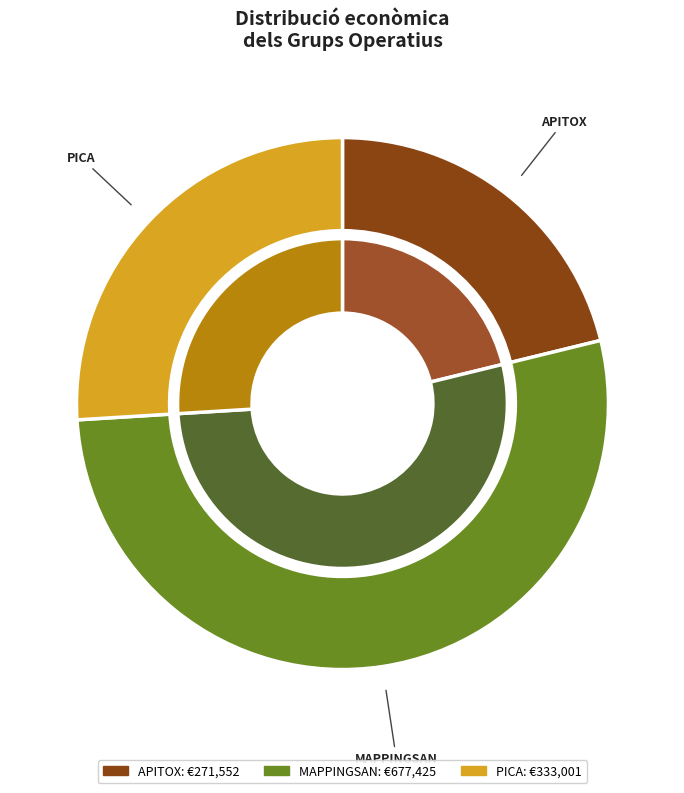

What percentage is NOT represented by Grup Operatiu PICA?

74.0%